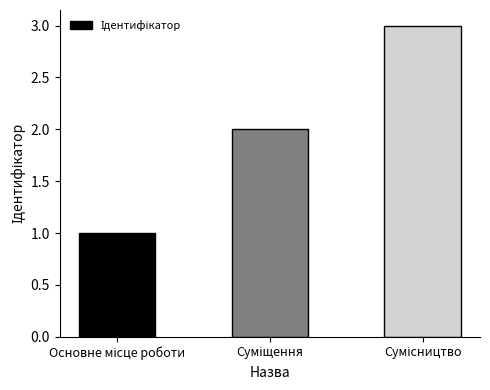

What is the greatest value displayed?

3